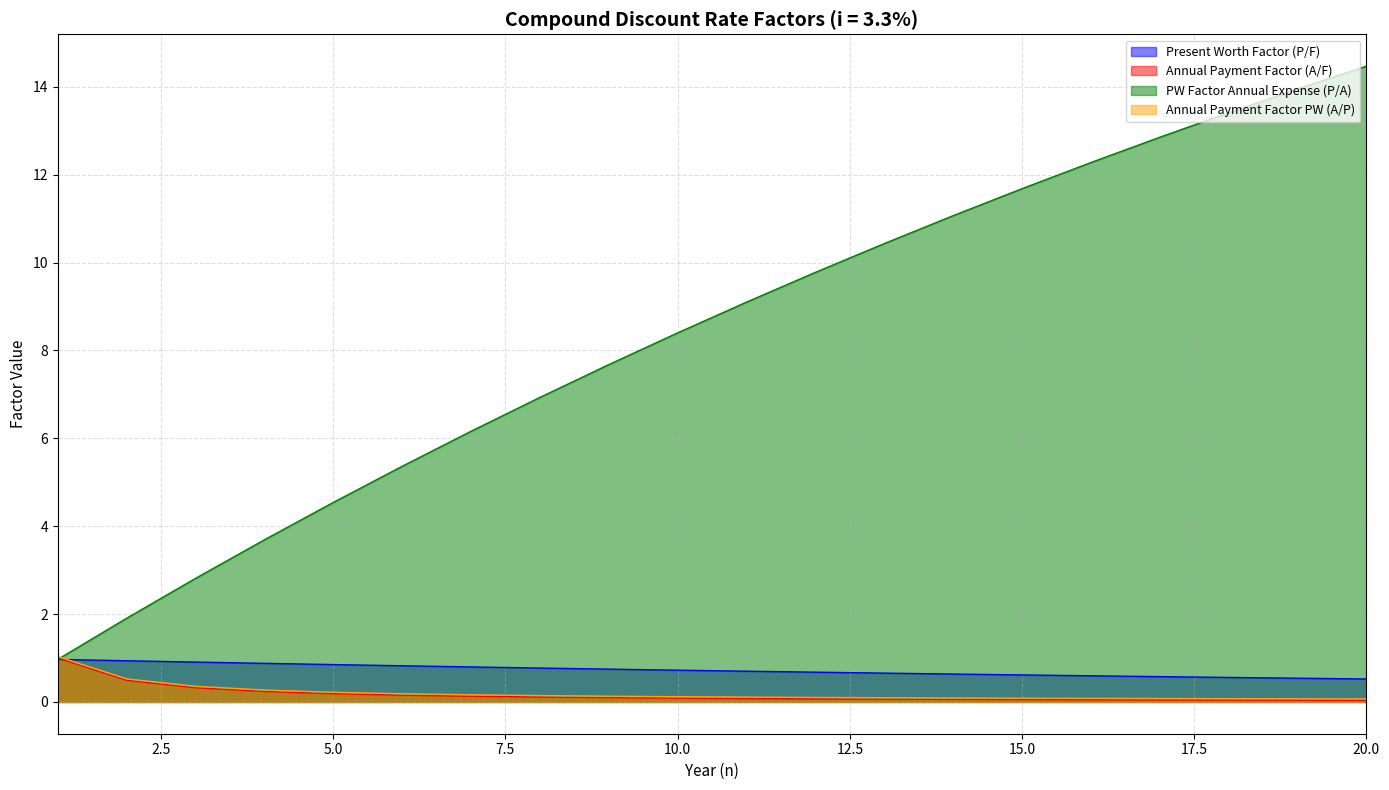

Which series ends up on top after the final intersection of Annual Payment Factor PW (A/P) and PW Factor Annual Expense (P/A)?

PW Factor Annual Expense (P/A)